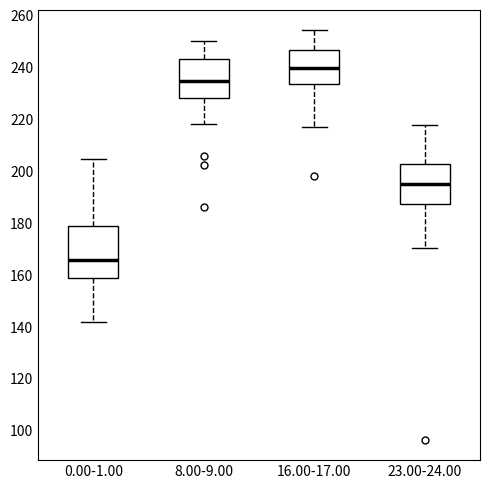

Reading left to right, read every box against the y-axis: the position of its median line, the range the box covers, and the ends of its whiskers. The values are not printed on the chart, so give them approximately, as read against the axis.

0.00-1.00: median 166, box 158 to 178, whiskers 142 to 204
8.00-9.00: median 234, box 228 to 244, whiskers 218 to 250
16.00-17.00: median 240, box 234 to 246, whiskers 218 to 254
23.00-24.00: median 196, box 188 to 202, whiskers 170 to 218